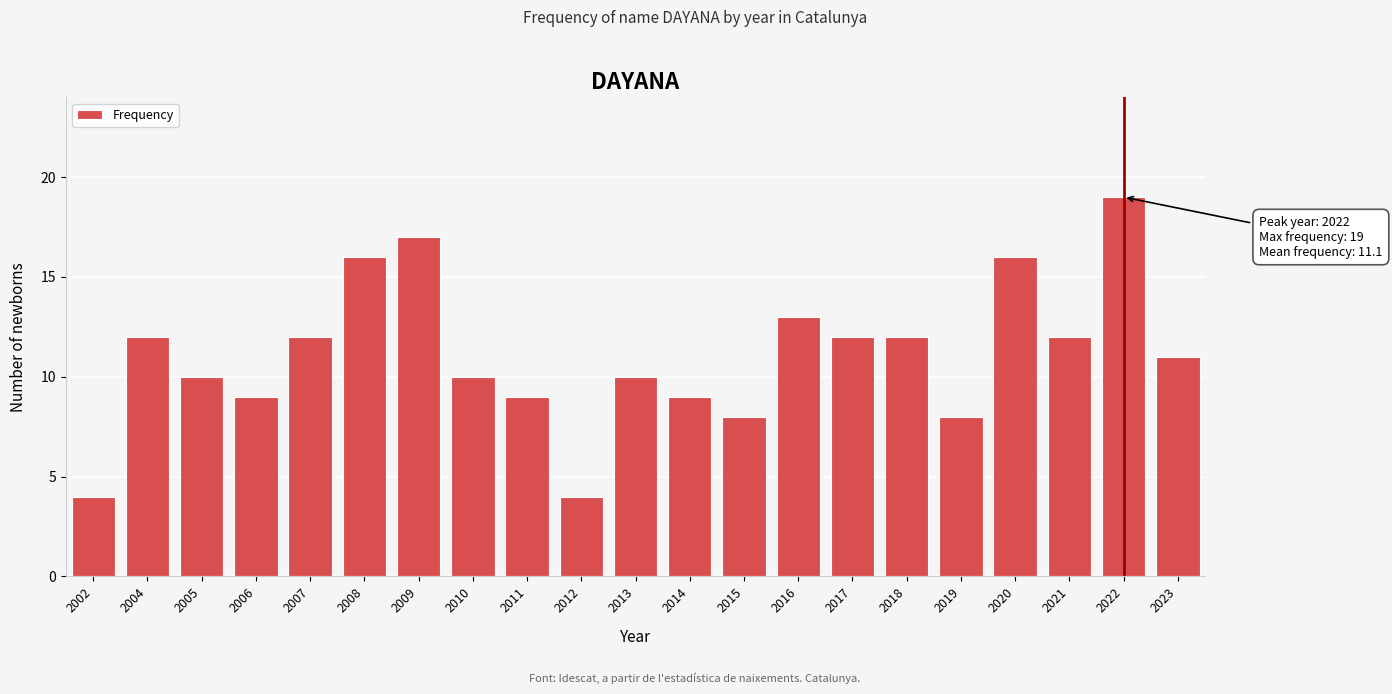

Reading left to right, transcribe all the data shown in this chart.

4	12	10	9	12	16	17	10	9	4	10	9	8	13	12	12	8	16	12	19	11